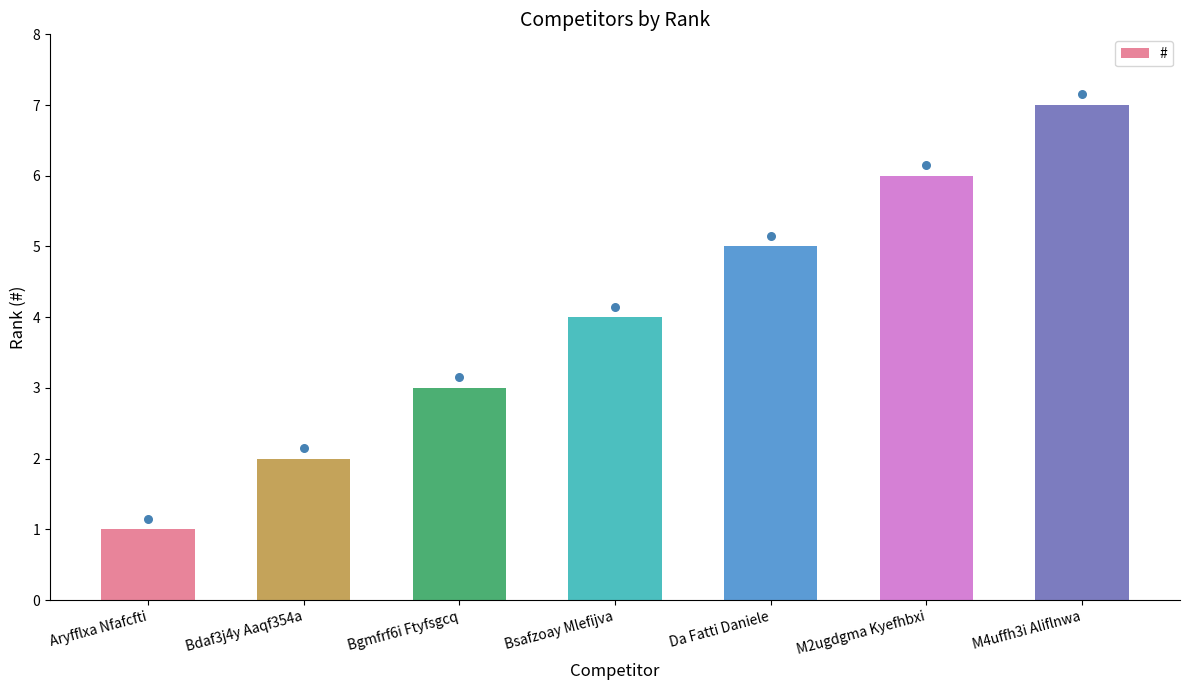

What is the change in value from Aryfflxa Nfafcfti to Bsafzoay Mlefijva?

+3